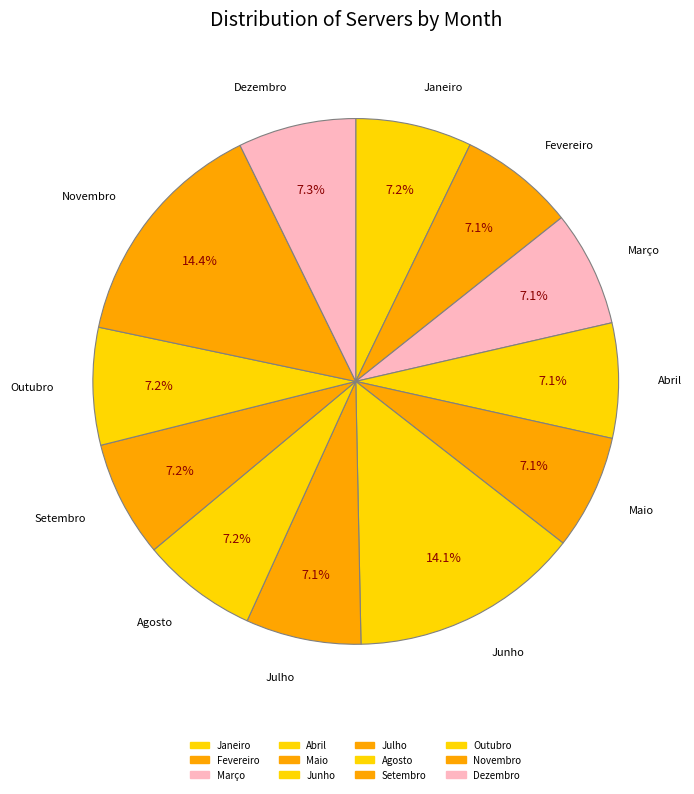

True or false: Setembro accounts for 15% of the total.

False